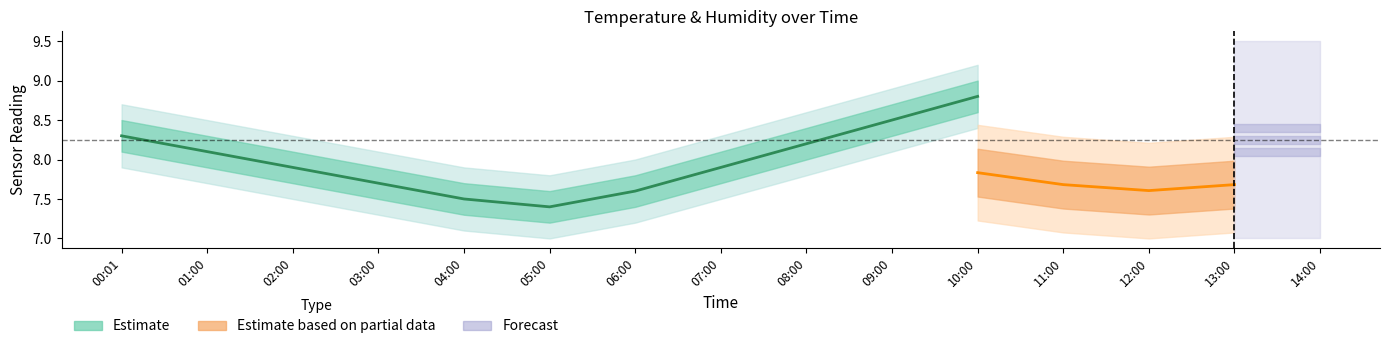

What is the value of the 1st point from the left?

8.3